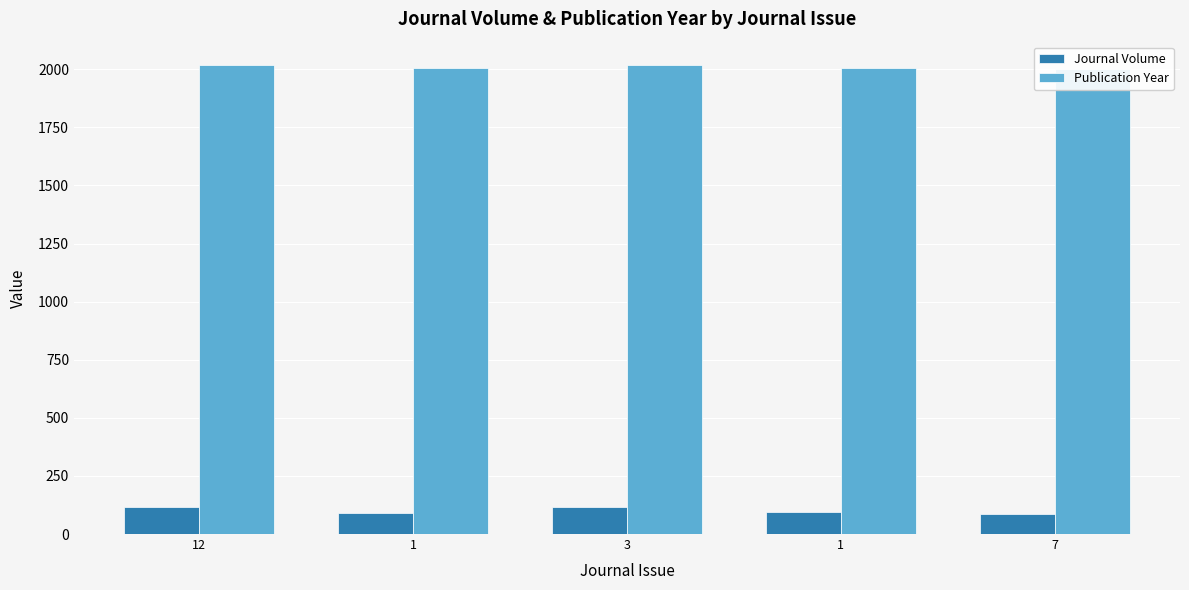

What is the average value of the Journal Volume series?

102